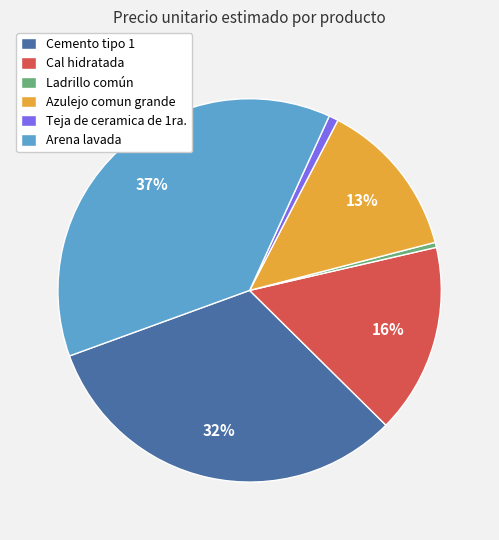

Does any single category account for the majority?

No